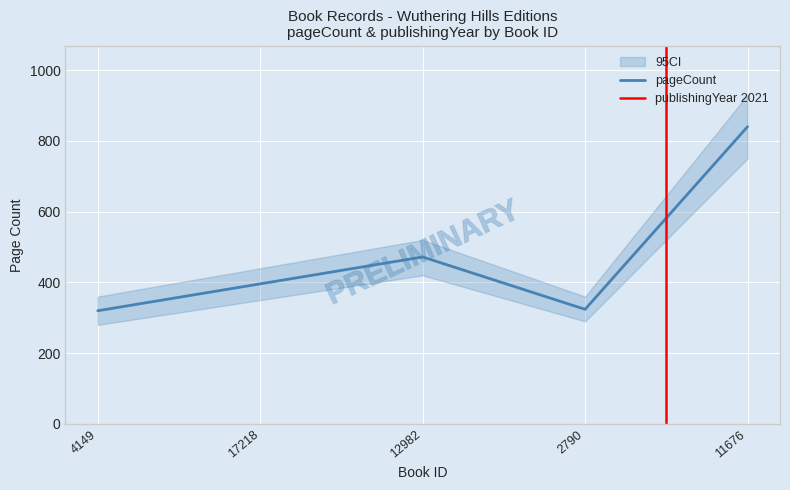

List the labels in order of value, smallest first.

4149, 2790, 17218, 12982, 11676